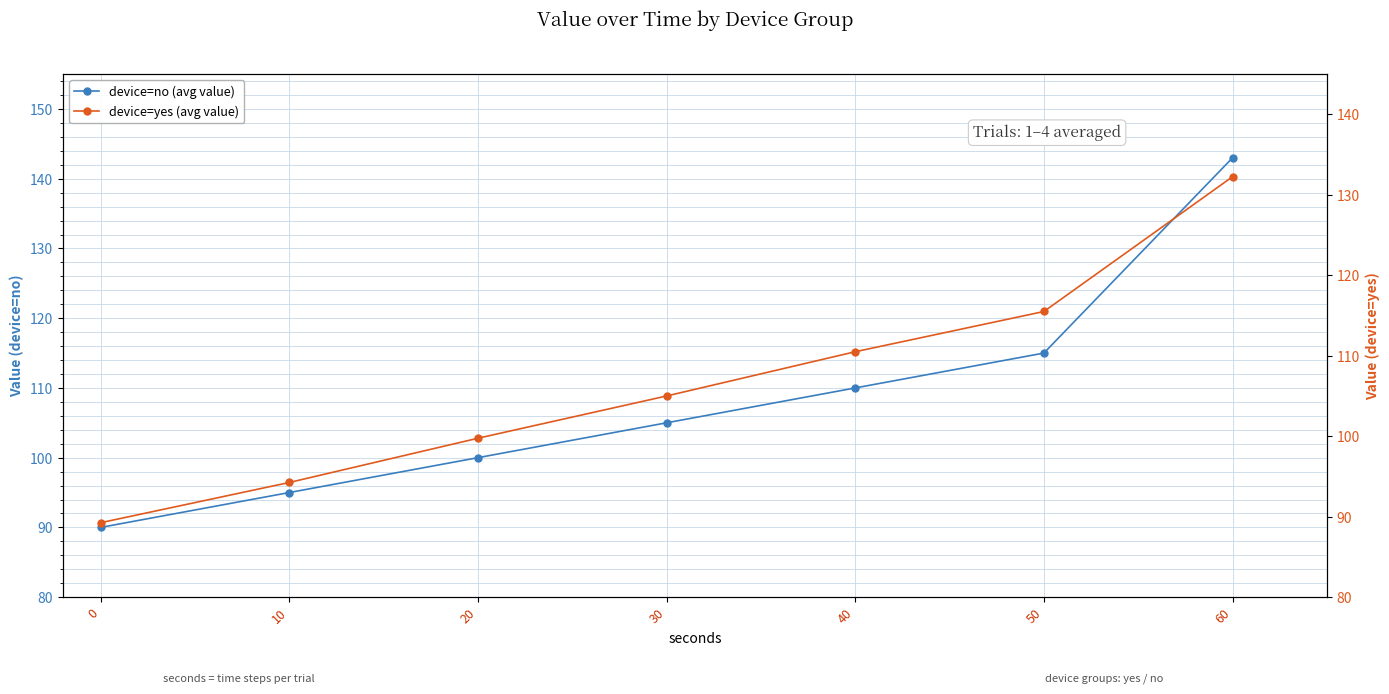

The value of device=no (avg value) at 0 is 147.8. True or false?

False